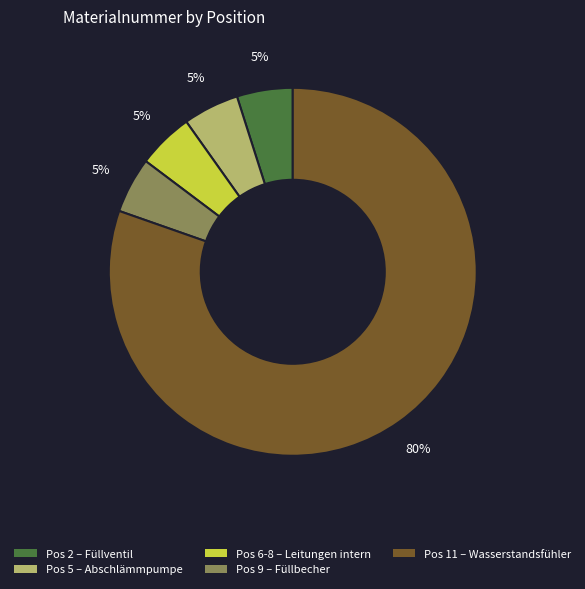

To the nearest percent, what is the average slice percentage?

20%